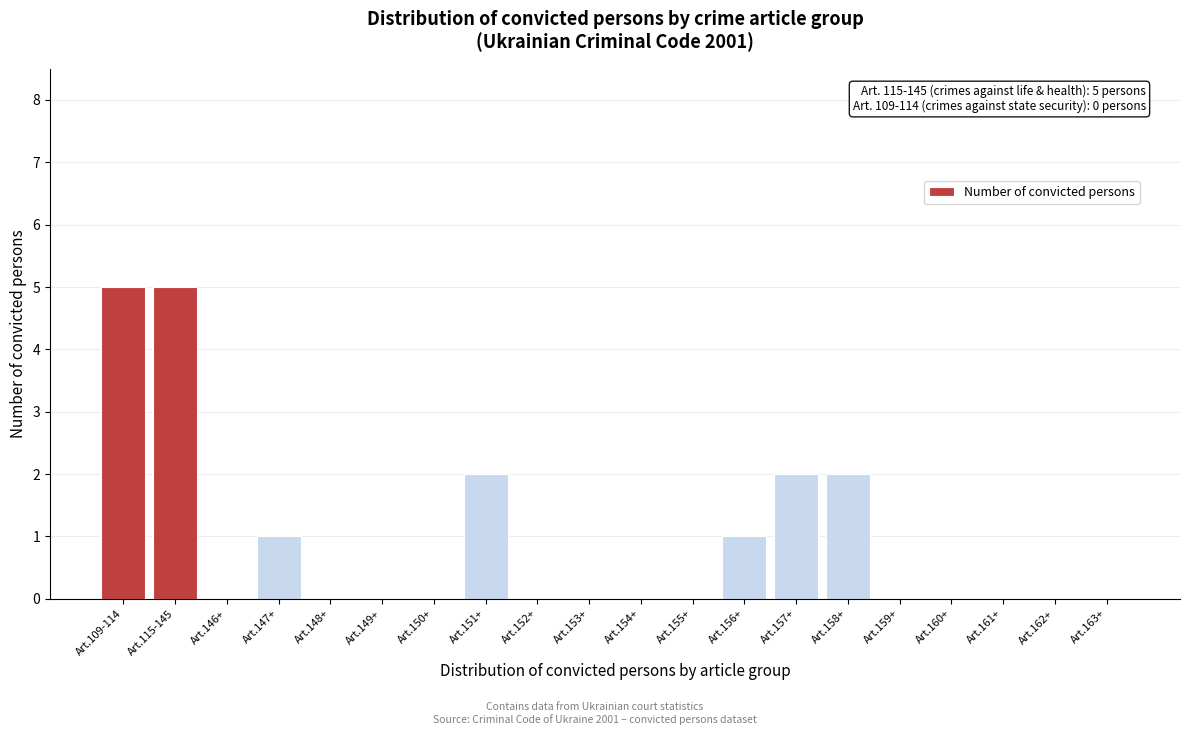

Reading left to right, extract all data points from this chart.

Art.109-114=5	Art.115-145=5	Art.146+=0	Art.147+=1	Art.148+=0	Art.149+=0	Art.150+=0	Art.151+=2	Art.152+=0	Art.153+=0	Art.154+=0	Art.155+=0	Art.156+=1	Art.157+=2	Art.158+=2	Art.159+=0	Art.160+=0	Art.161+=0	Art.162+=0	Art.163+=0